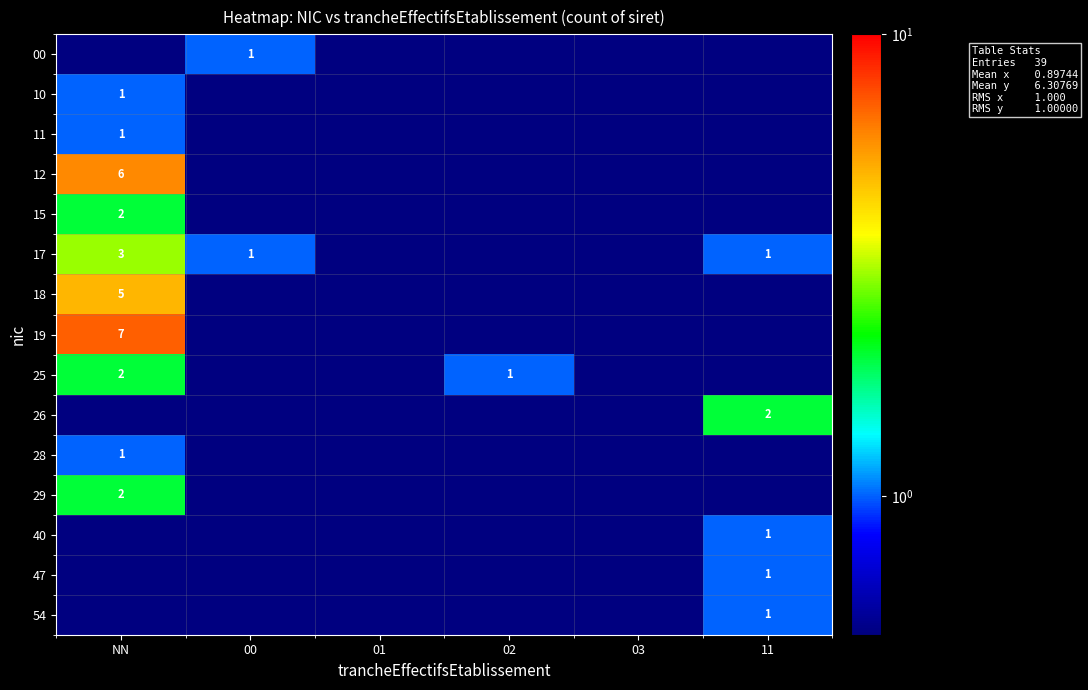

At how many categories does at least one series exceed 3?

1